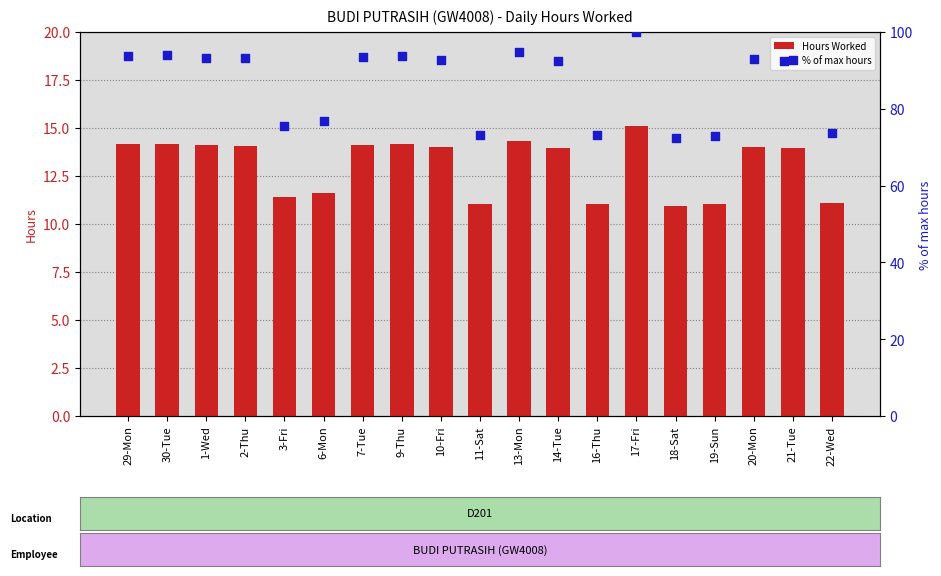

Which series reaches the maximum Y coordinate?

% of max hours